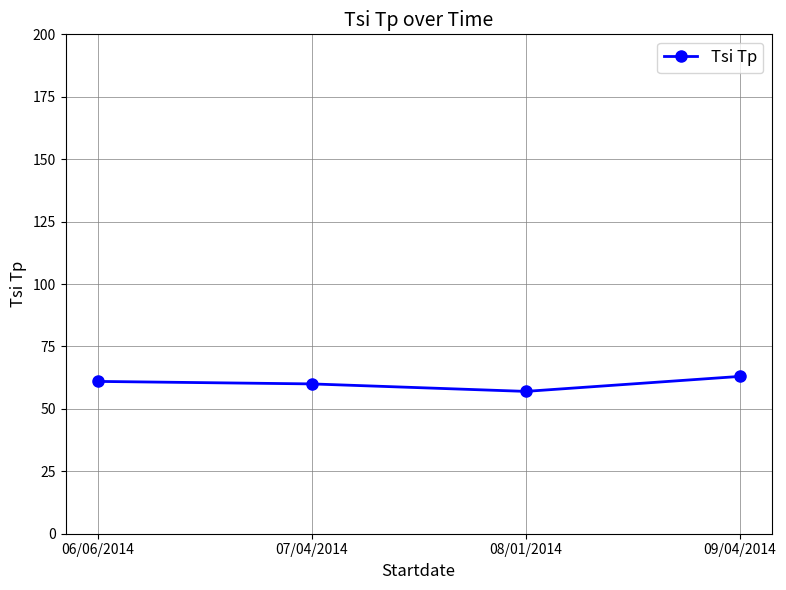

Is it true that the value at 08/01/2014 is 57?

True